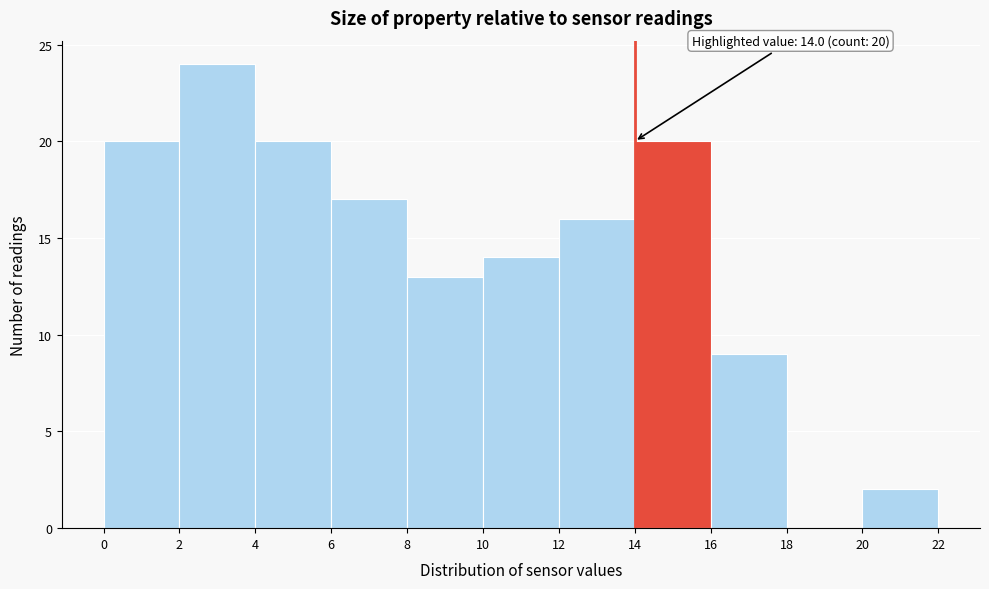

Which range on the x-axis has the tallest bar?

2 to 4